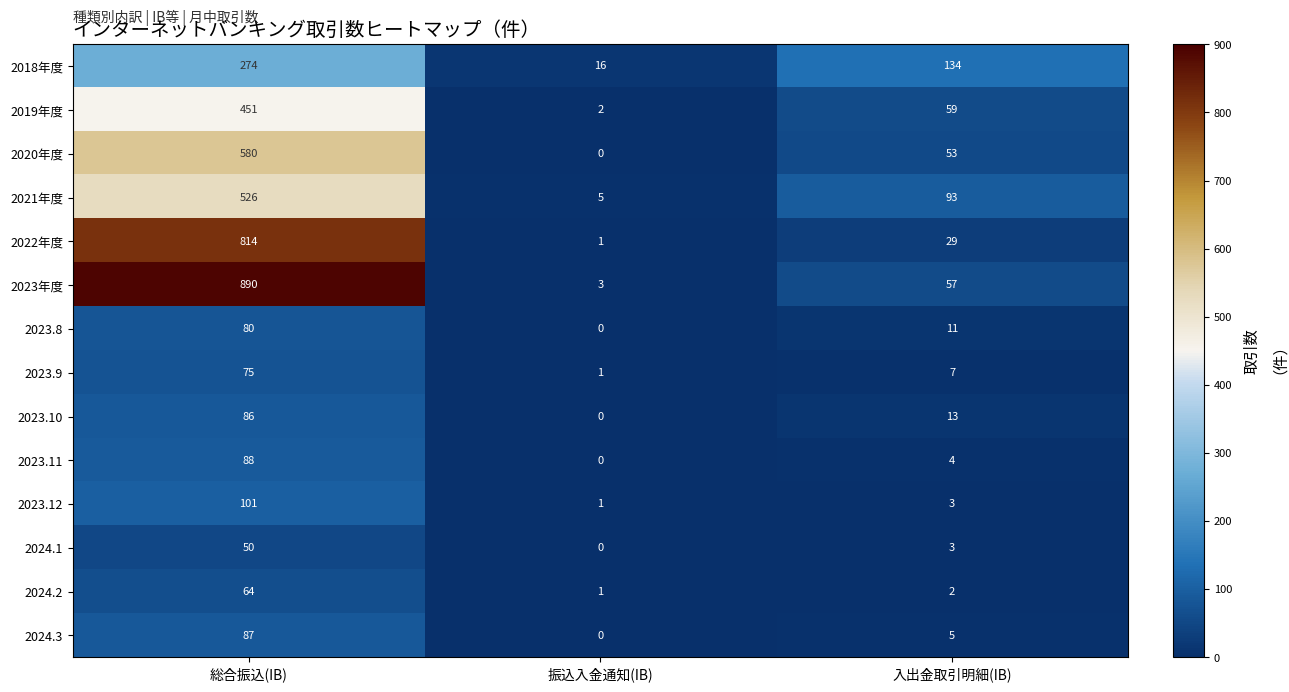

At how many categories does at least one series exceed 749?

1